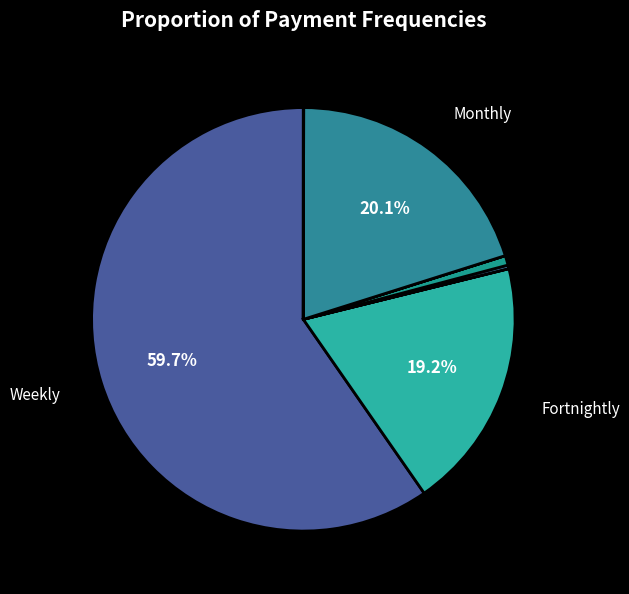

Count the number of slices in the pie.

10